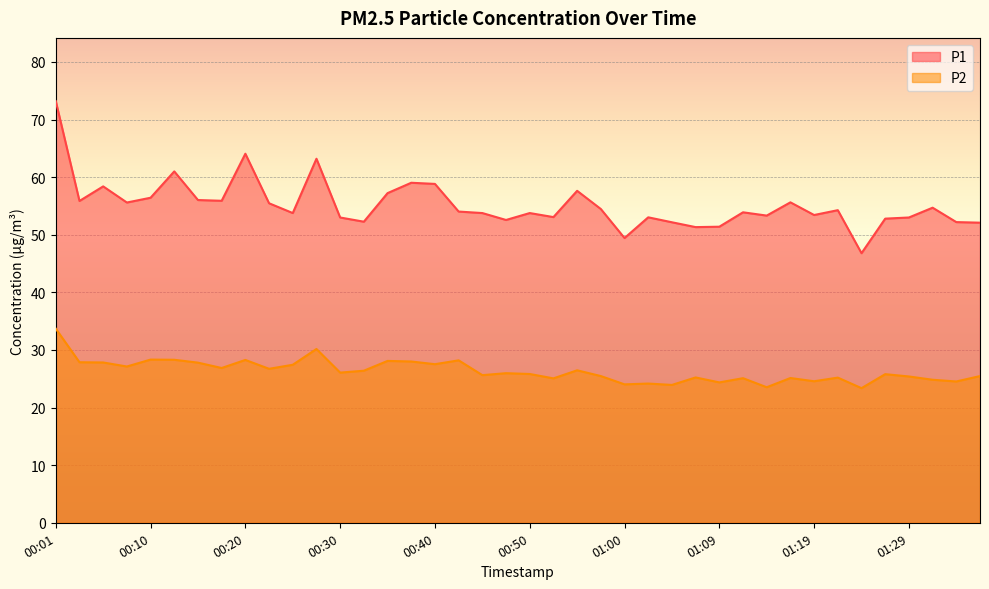

What position from the right is 00:37?

25